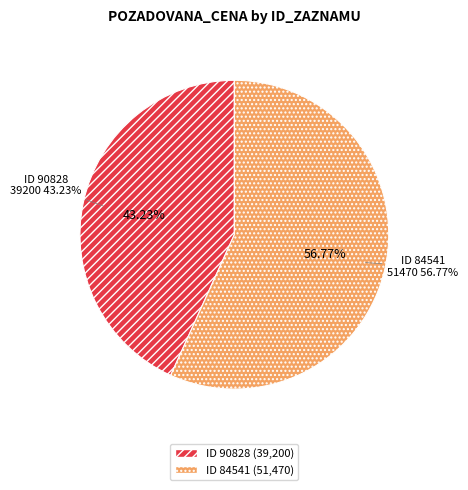

What is the ratio of the value at 90828 to the value at 84541?

0.8